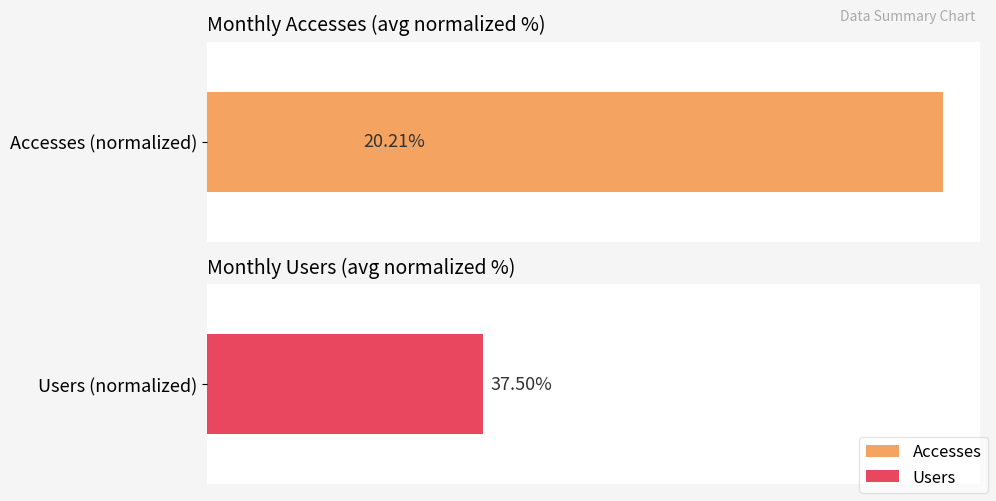

True or false: the data shows 5.8 at 7.

False